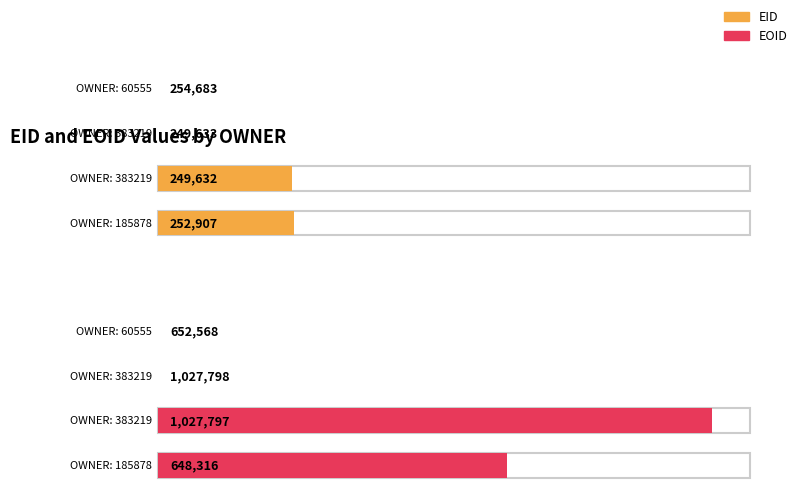

Which series has the widest spread of values?

EOID